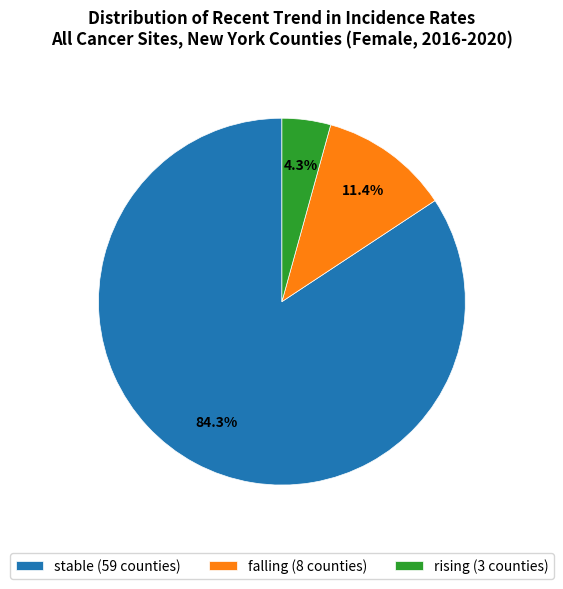

To the nearest percent, what is the average slice percentage?

33%